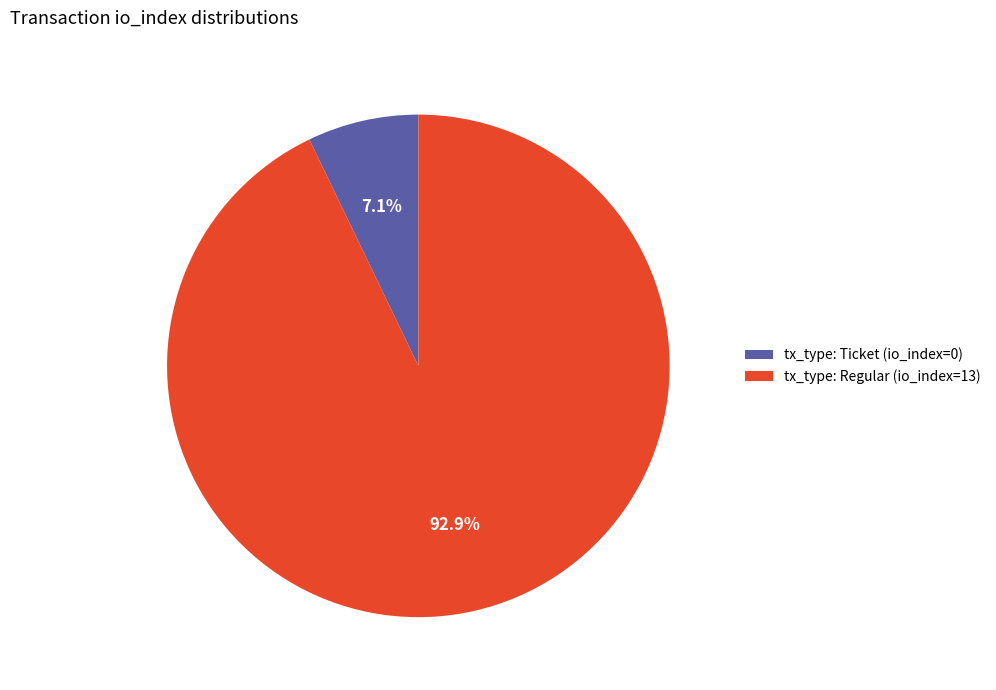

What is the largest slice in the pie chart?

tx_type: Regular (io_index=13)